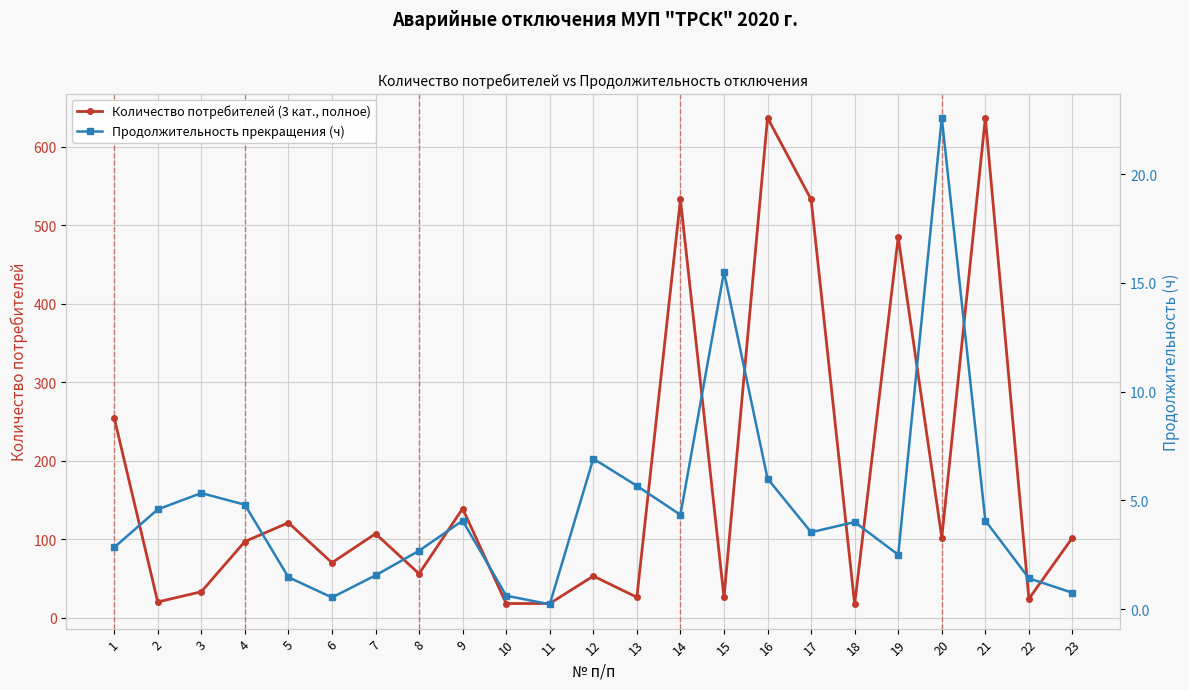

At which label does Количество потребителей (3 кат., полное) first exceed 97?

1